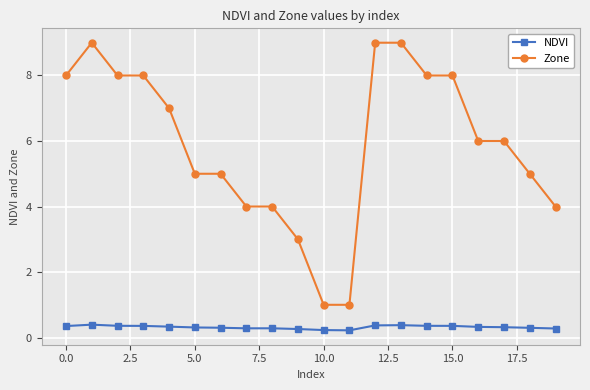

True or false: NDVI and Zone cross at least once.

False